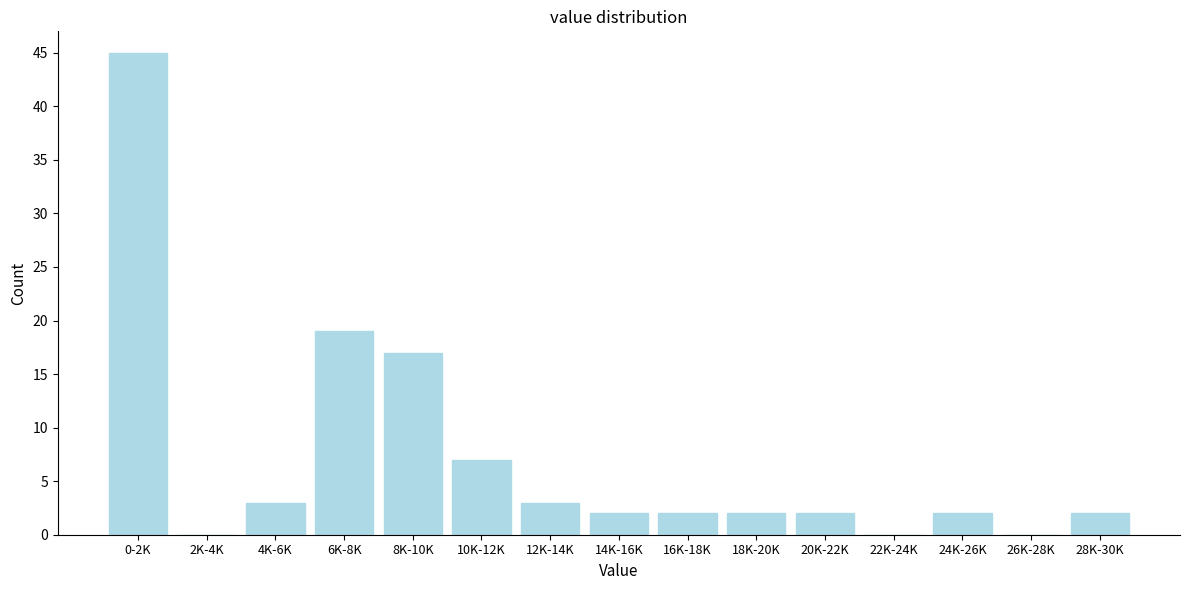

Reading left to right, list all the values displayed in this chart.

0-2K=45	2K-4K=0	4K-6K=3	6K-8K=19	8K-10K=17	10K-12K=7	12K-14K=3	14K-16K=2	16K-18K=2	18K-20K=2	20K-22K=2	22K-24K=0	24K-26K=2	26K-28K=0	28K-30K=2